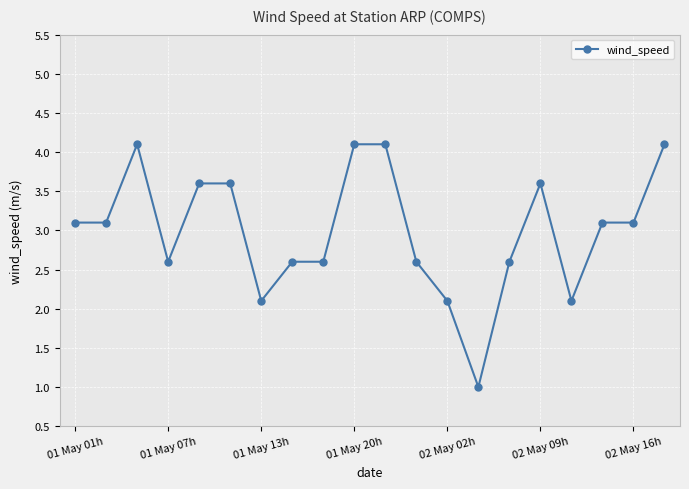

True or false: there are more than 1 points higher than both neighbors.

True